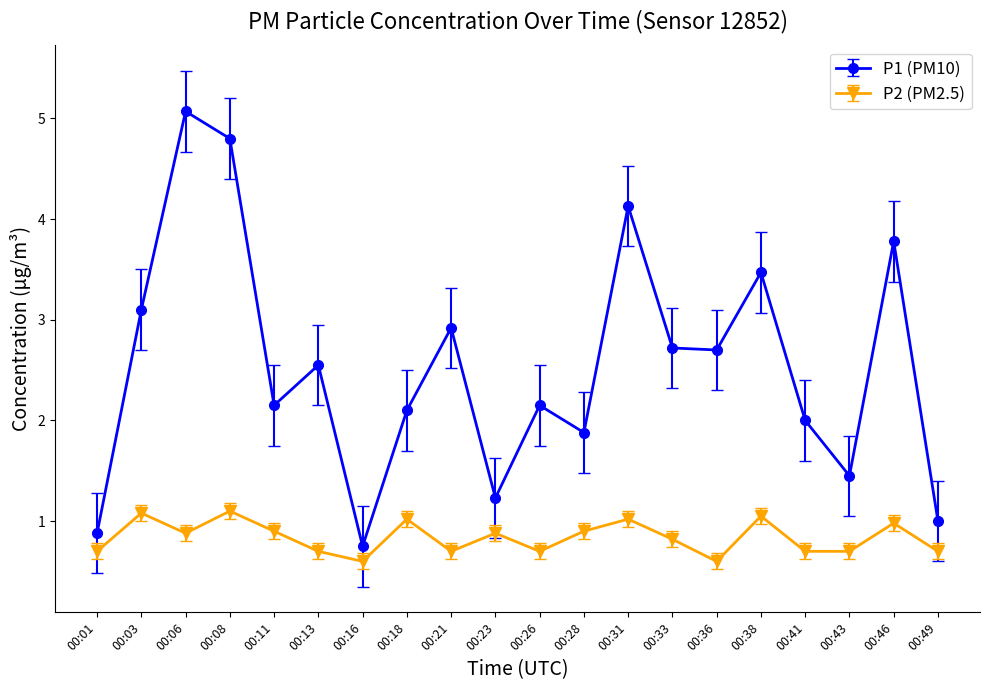

At which category does P2 (PM2.5) reach its first local peak?

00:03